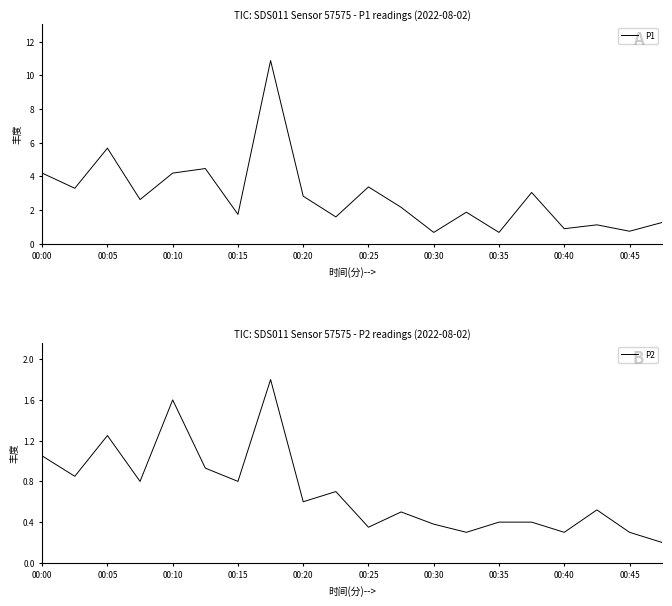

What is the maximum value for P1?

10.9